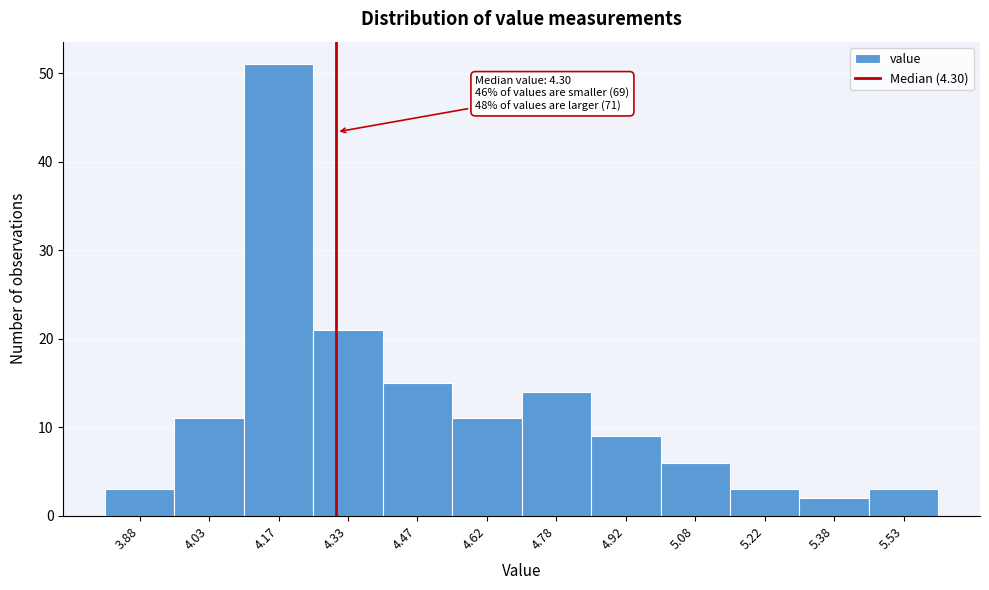

Over which range of the x-axis is the bar tallest?

4.10 to 4.25